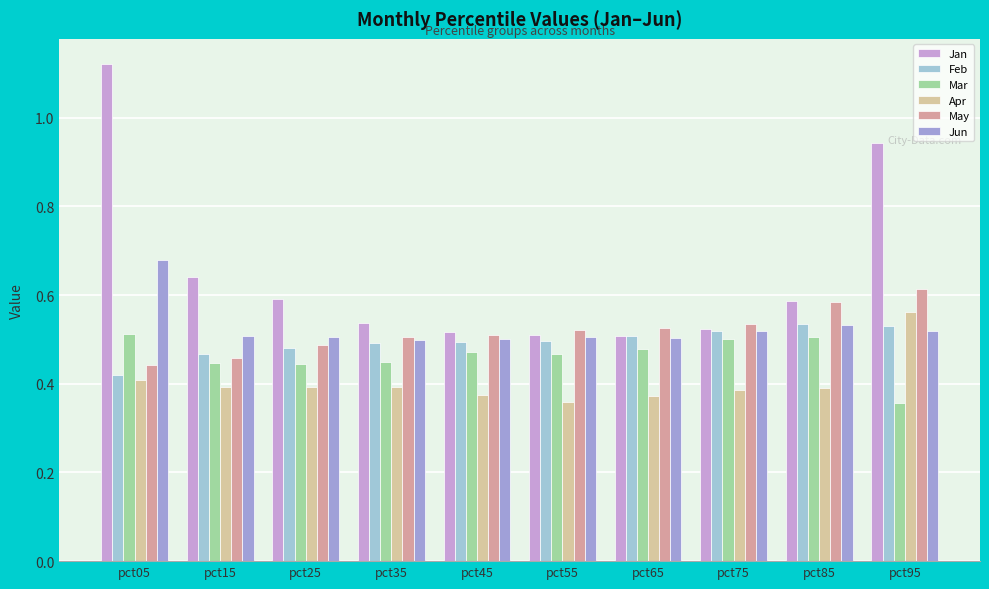

Rank the series by their maximum value, from lowest to highest.

Mar, Feb, Apr, May, Jun, Jan